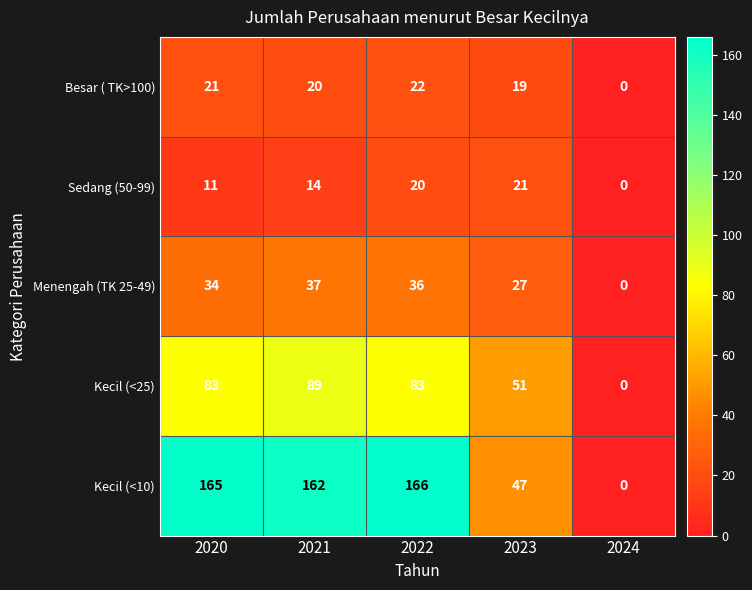

List the series in order of their peak value, lowest first.

Sedang (50-99), Besar ( TK>100), Menengah (TK 25-49), Kecil (<25), Kecil (<10)